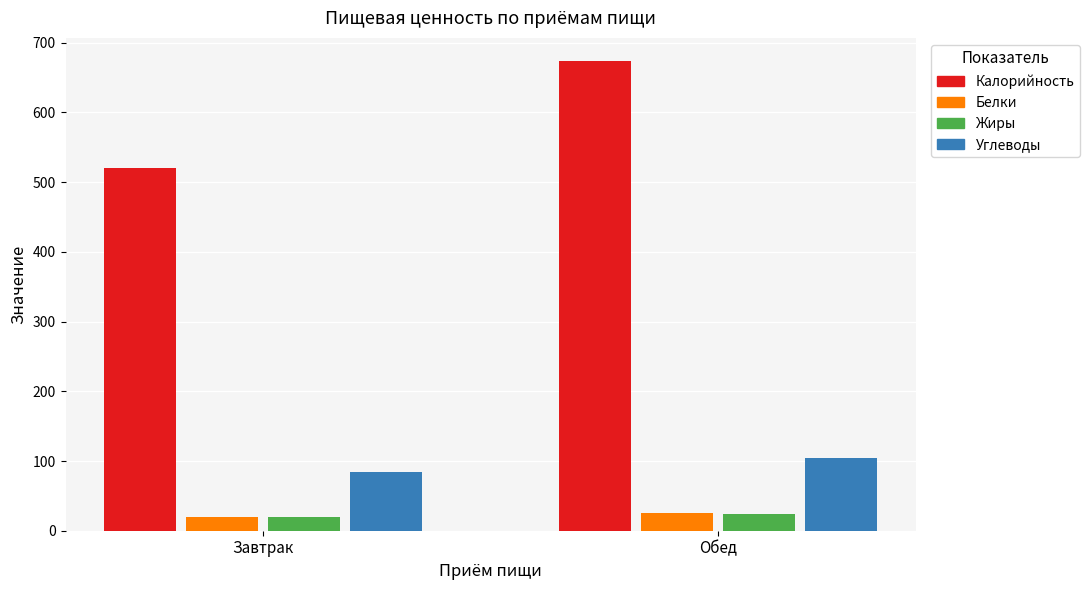

Which series changed the most between Завтрак and Обед?

Калорийность